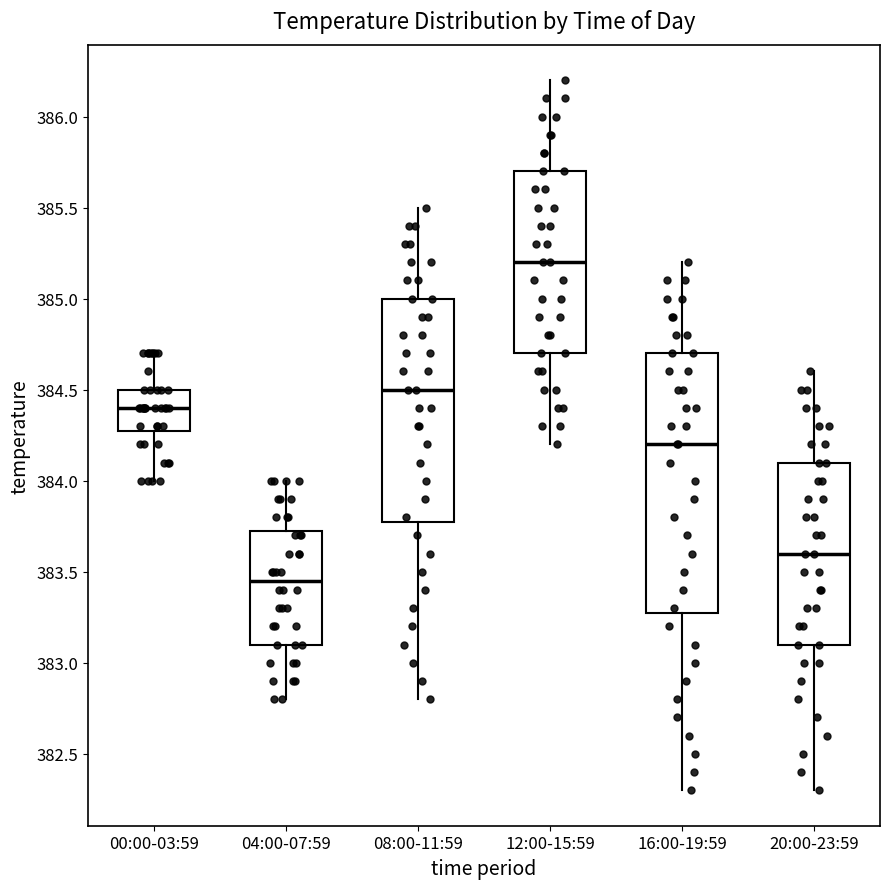

Where does the median line of the box for 00:00-03:59 sit on the y-axis? The values are not printed on the chart, so give them approximately, as read against the axis.

384.40